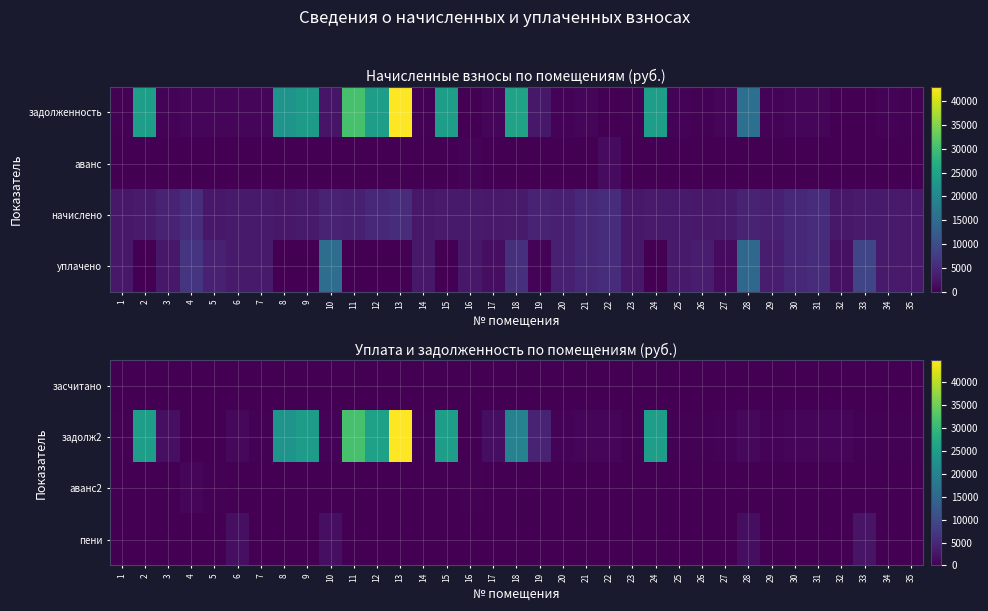

The аванс2 series shows -257.8 at 23. True or false?

False